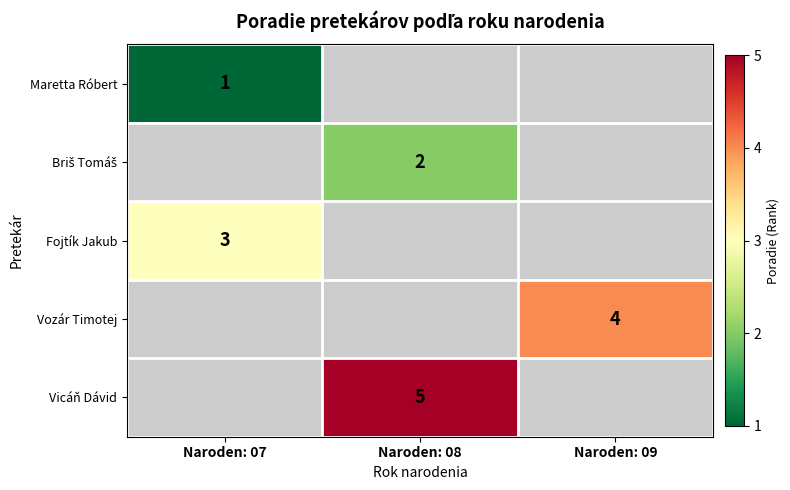

True or false: Maretta Róbert has a value of 0 at Naroden: 07.

False